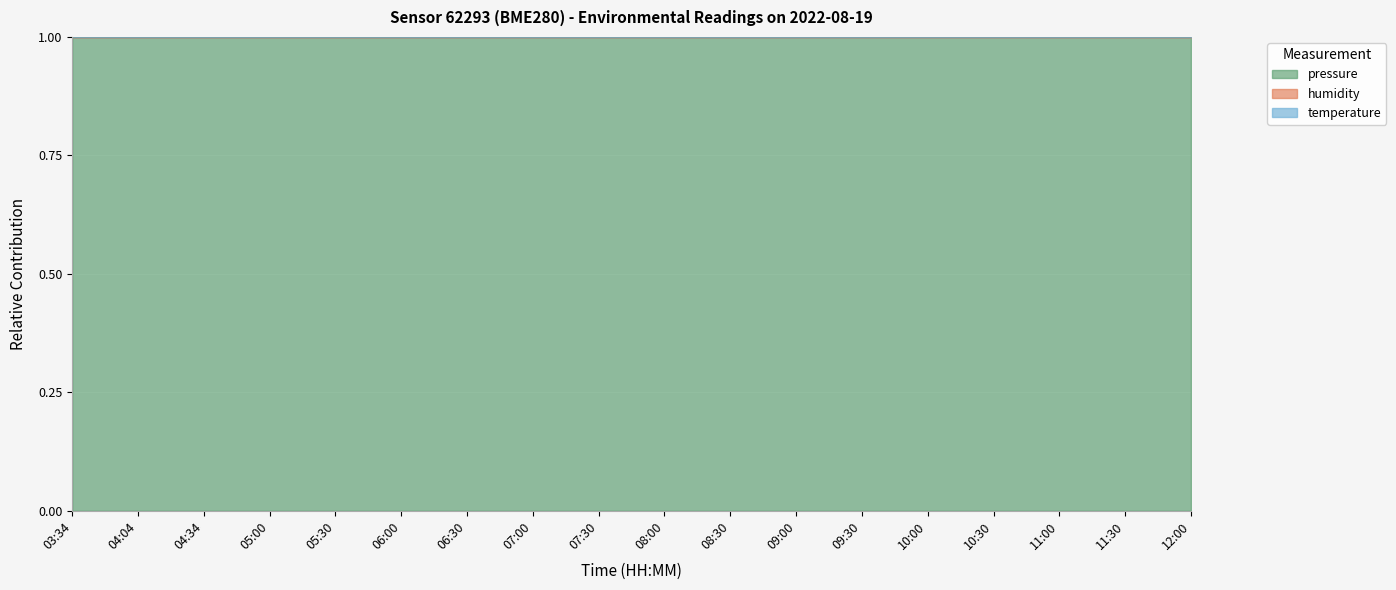

True or false: temperature and humidity intersect in this chart.

False